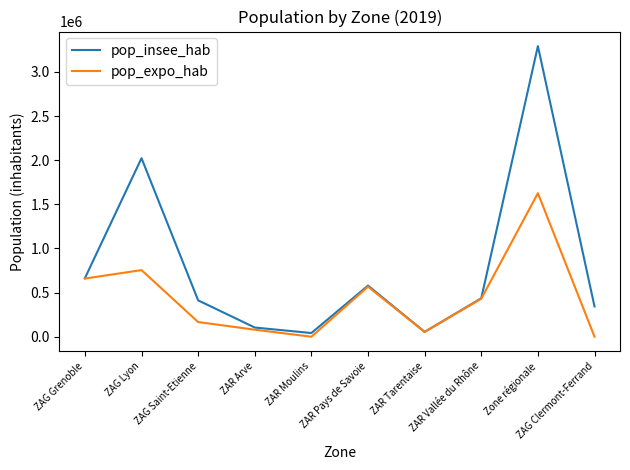

Where does the pop_expo_hab series first go above 430800?

ZAG Grenoble